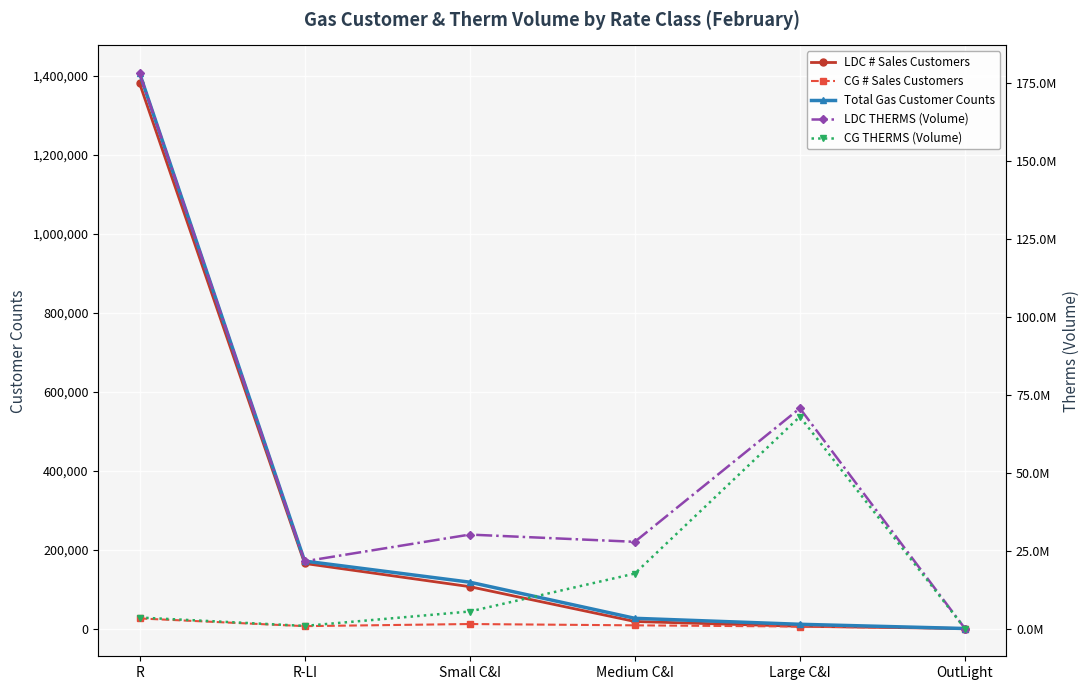

At which label is CG THERMS (Volume) closest to 34016637?

Medium C&I